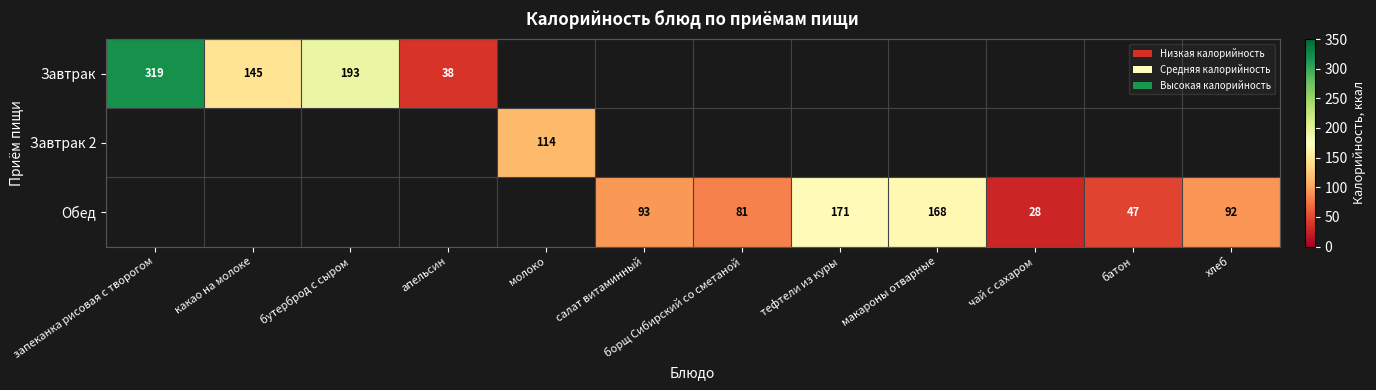

Is it true that Завтрак equals 487 at запеканка рисовая с творогом?

False